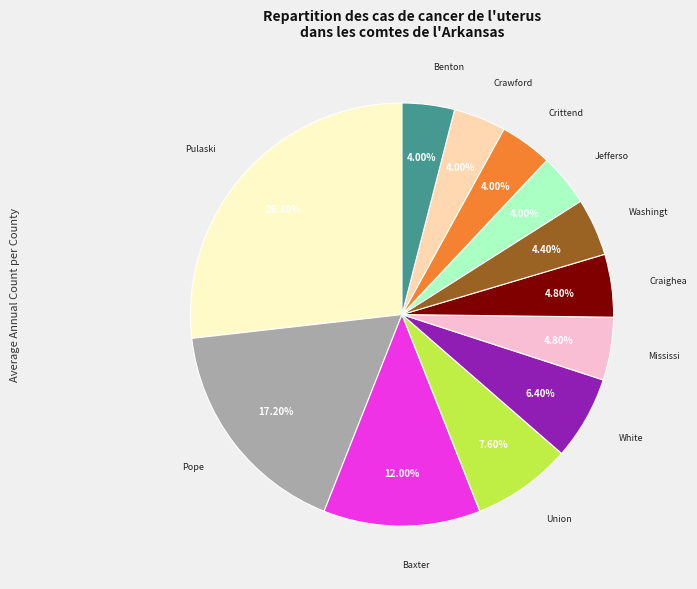

Is there a majority slice in this chart?

No